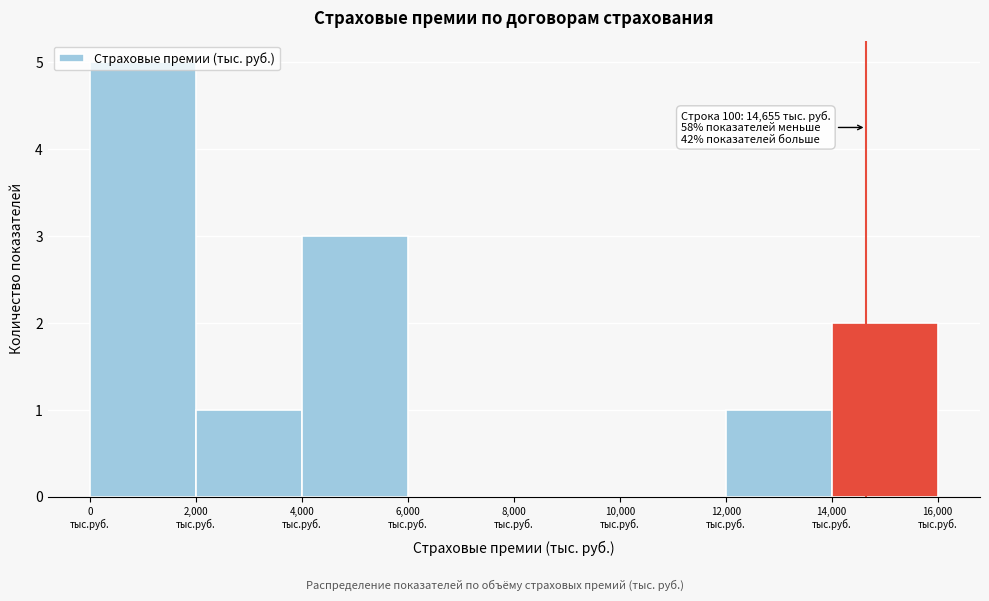

Over which range of the x-axis is the bar tallest?

0 to 2000